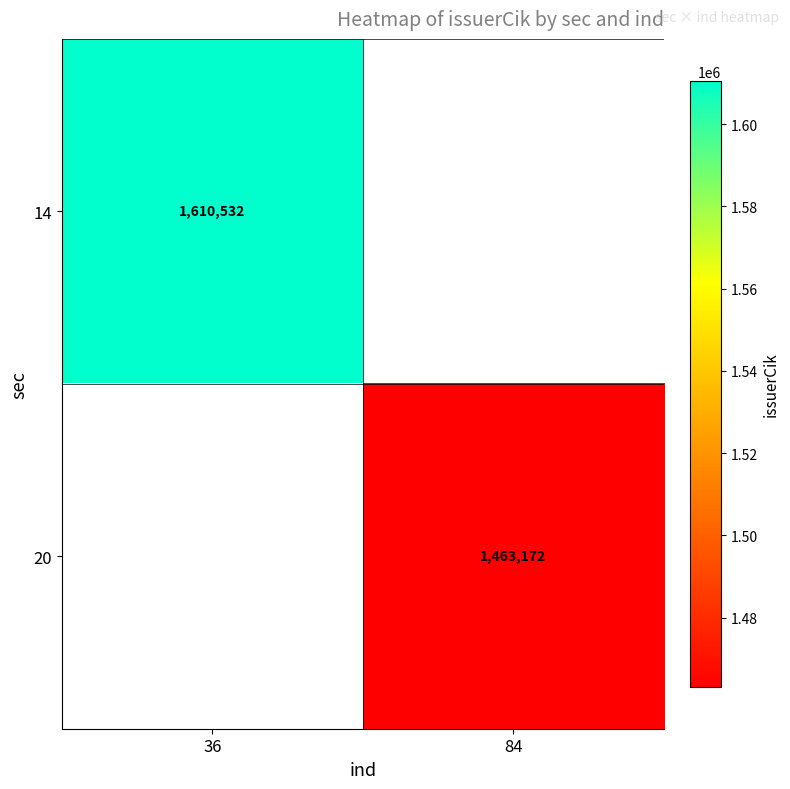

The 20 series shows 1463172 at 84. True or false?

True